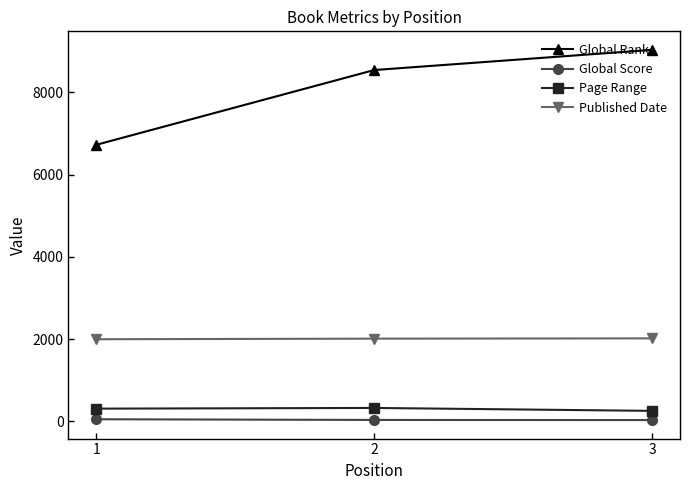

Which series changed the most between 1 and 3?

Global Rank